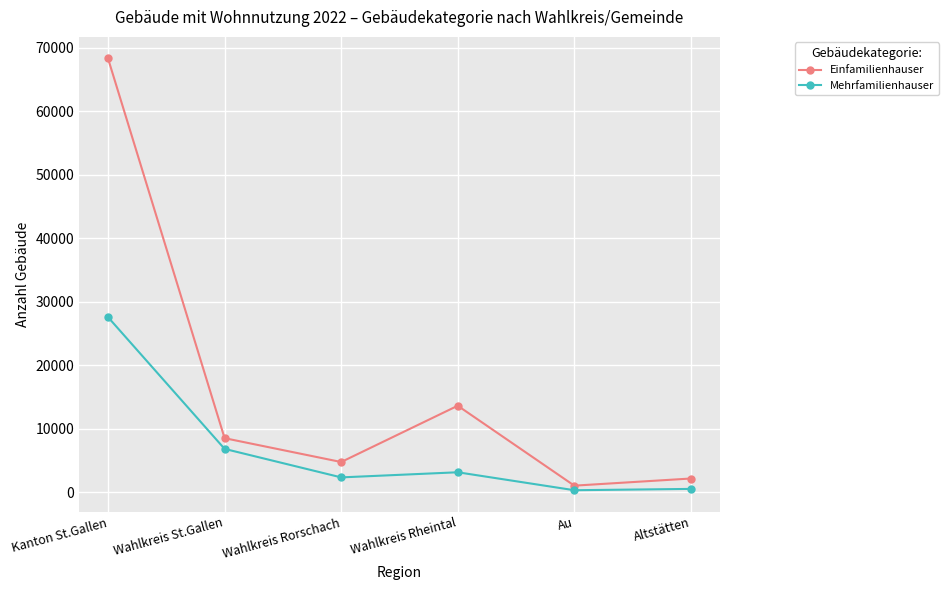

At which label does Einfamilienhauser first exceed 8513?

Kanton St.Gallen